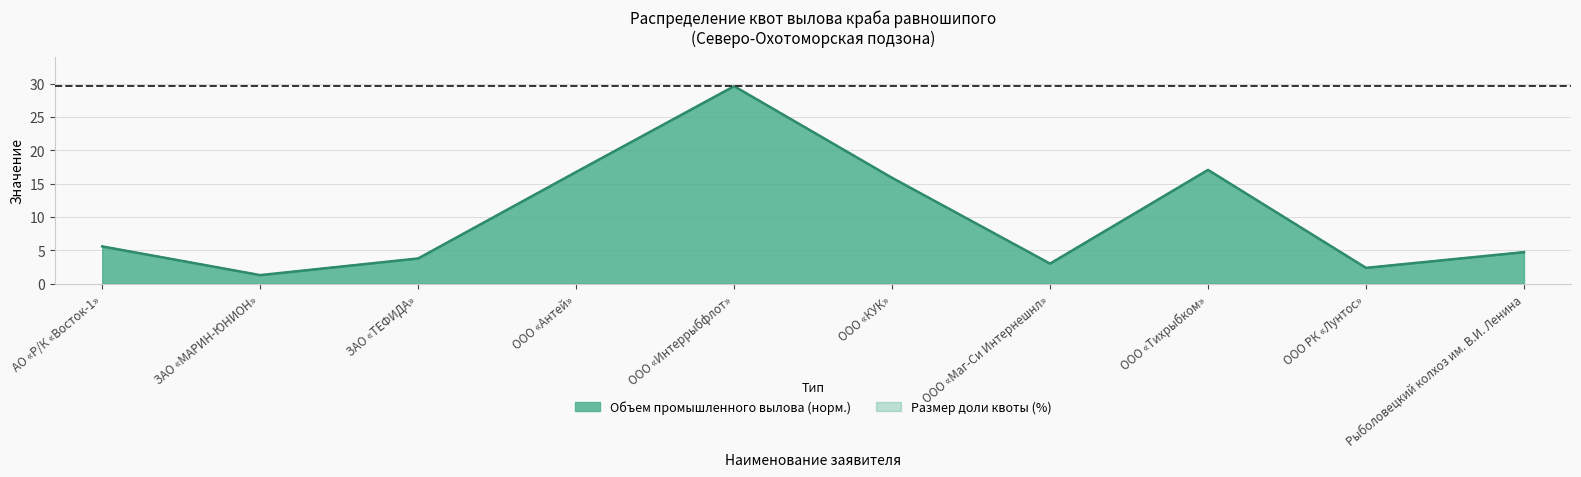

Rank the series by their maximum value, from highest to lowest.

Размер доли квоты (%), Объем промышленного вылова (т)